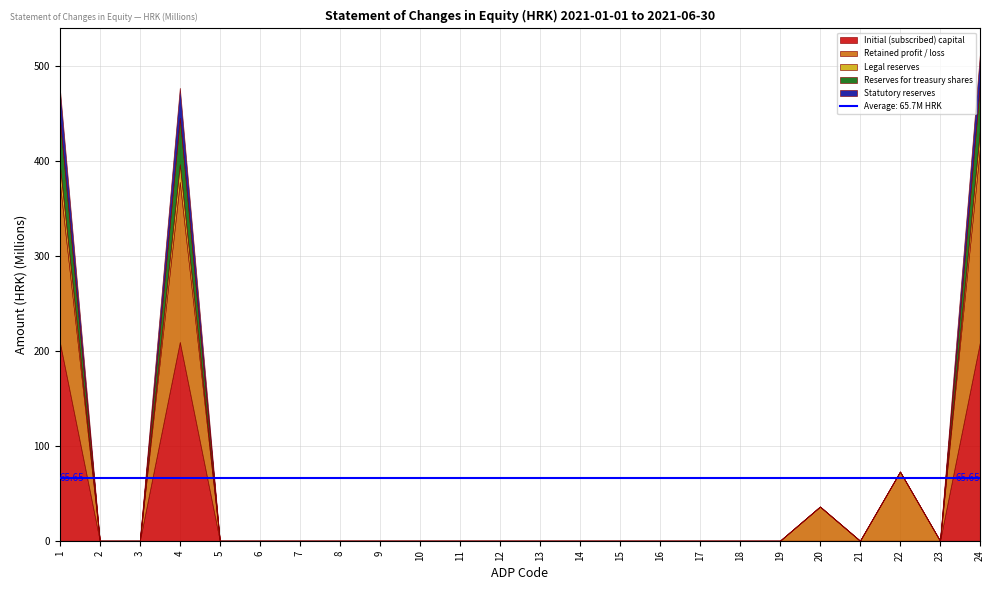

Is it true that Initial (subscribed) capital equals 0 at 21?

True